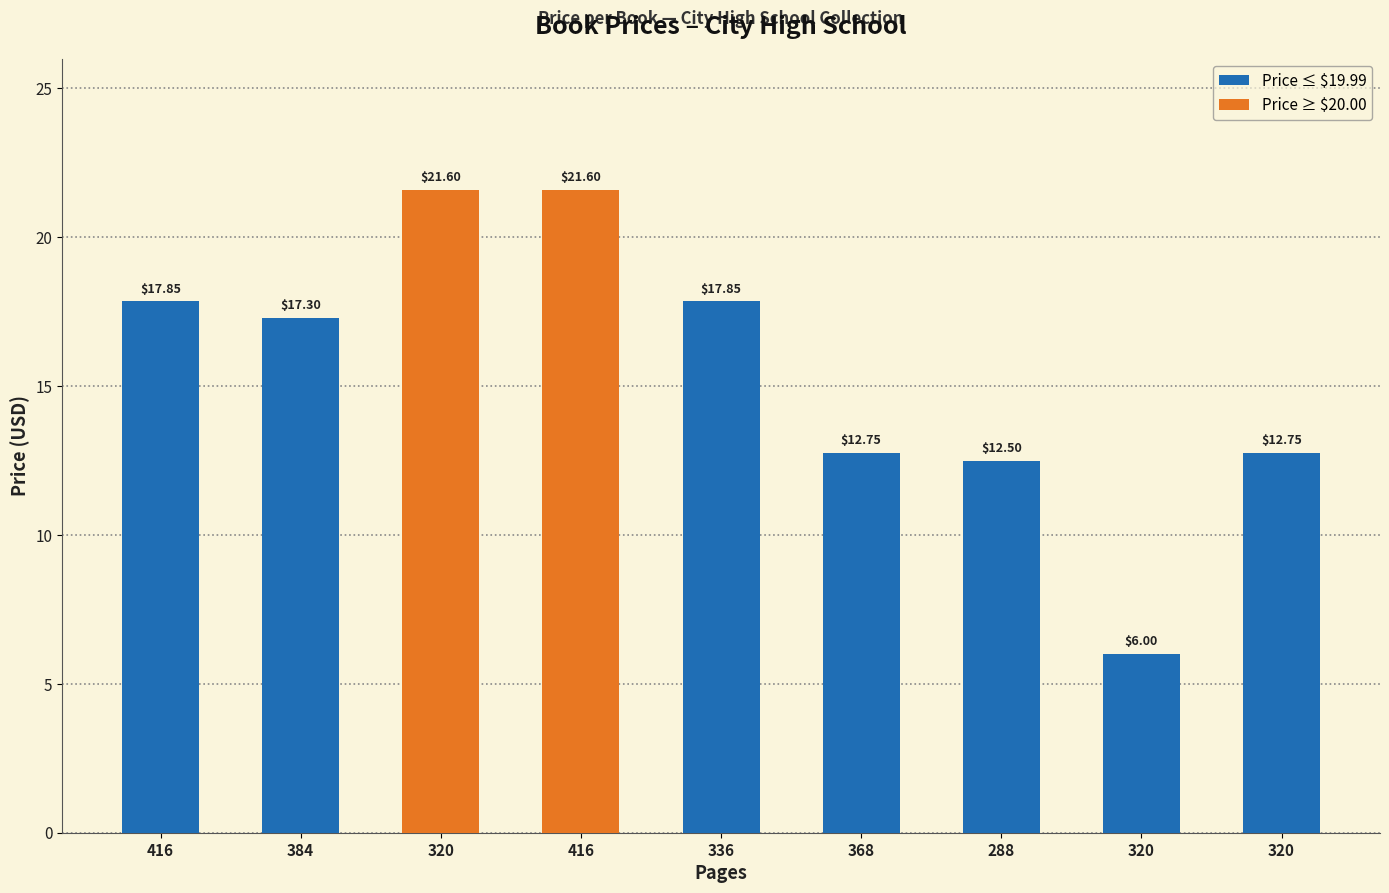

What is the difference between the second highest and minimum values?

15.6